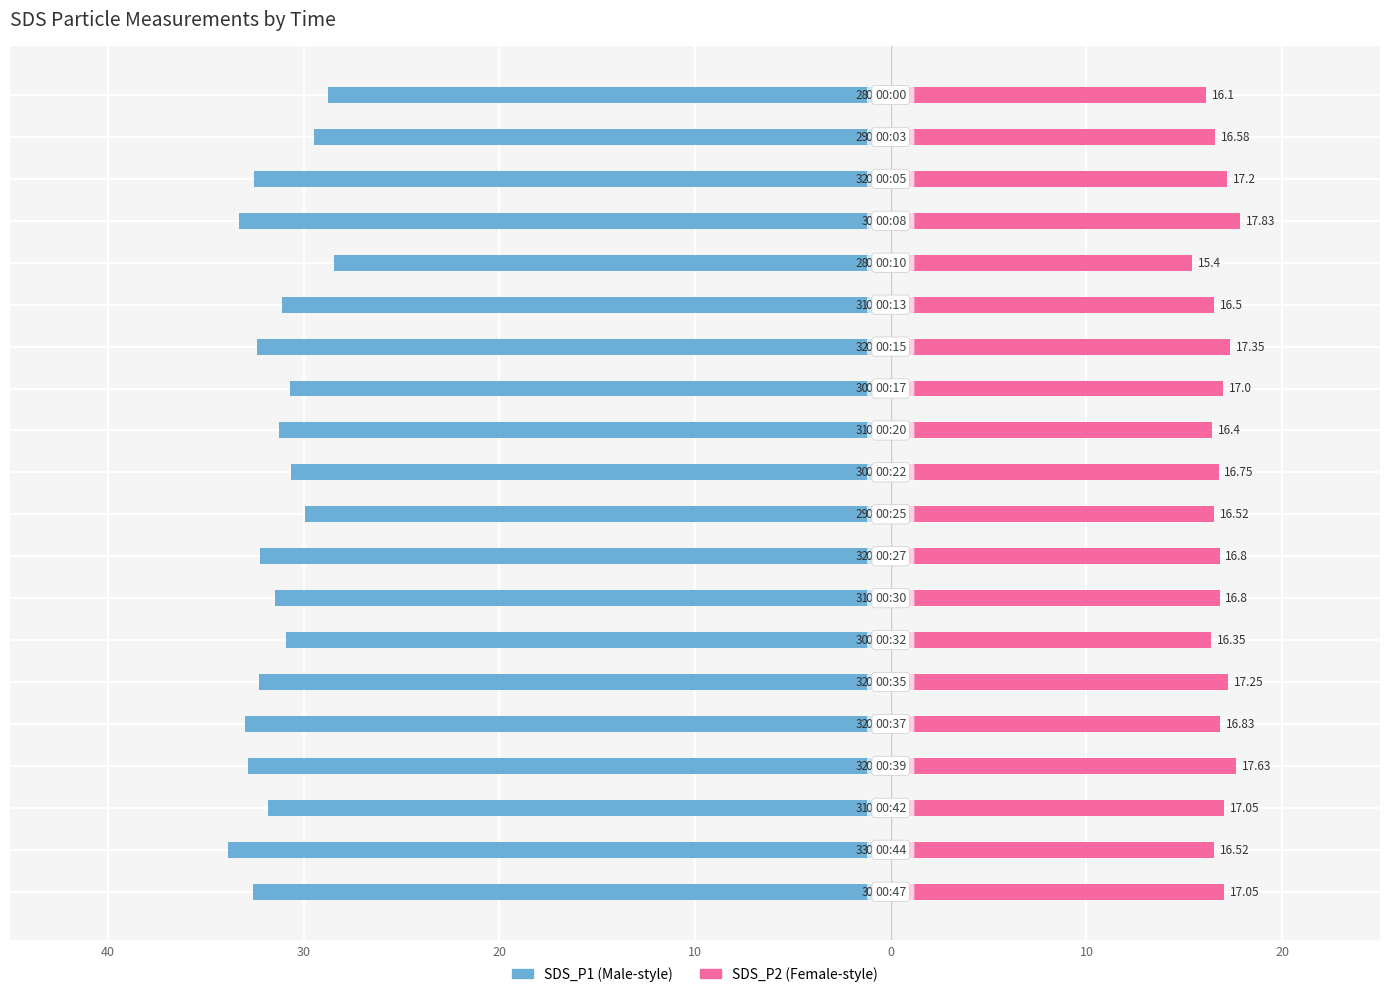

What is the average value of the SDS_P2 series?

16.8